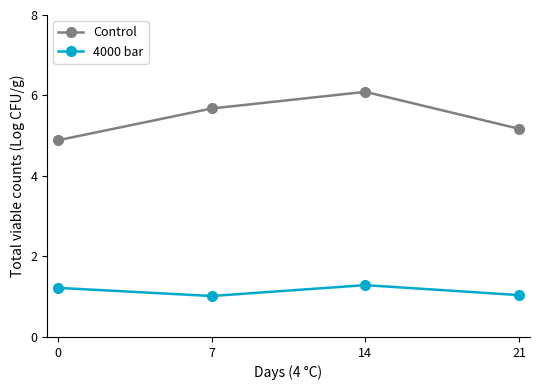

Reading left to right, list all the values displayed in this chart.

Control: 4.9	5.7	6.1	5.2
4000 bar: 1.2	1.0	1.3	1.0